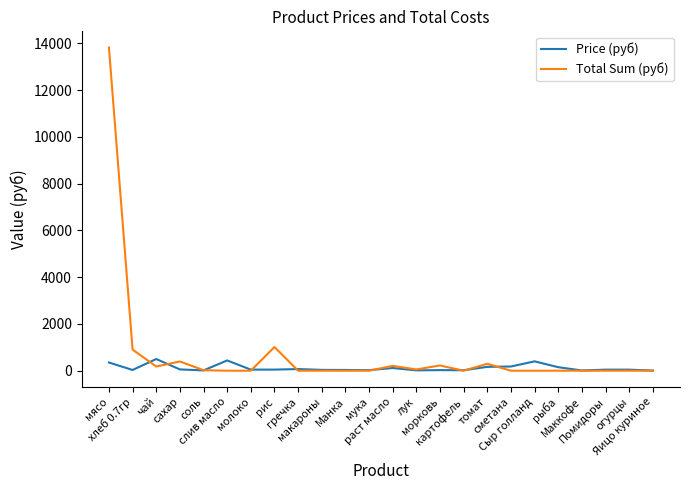

The Price (руб) series shows 32.0 at Манка. True or false?

True